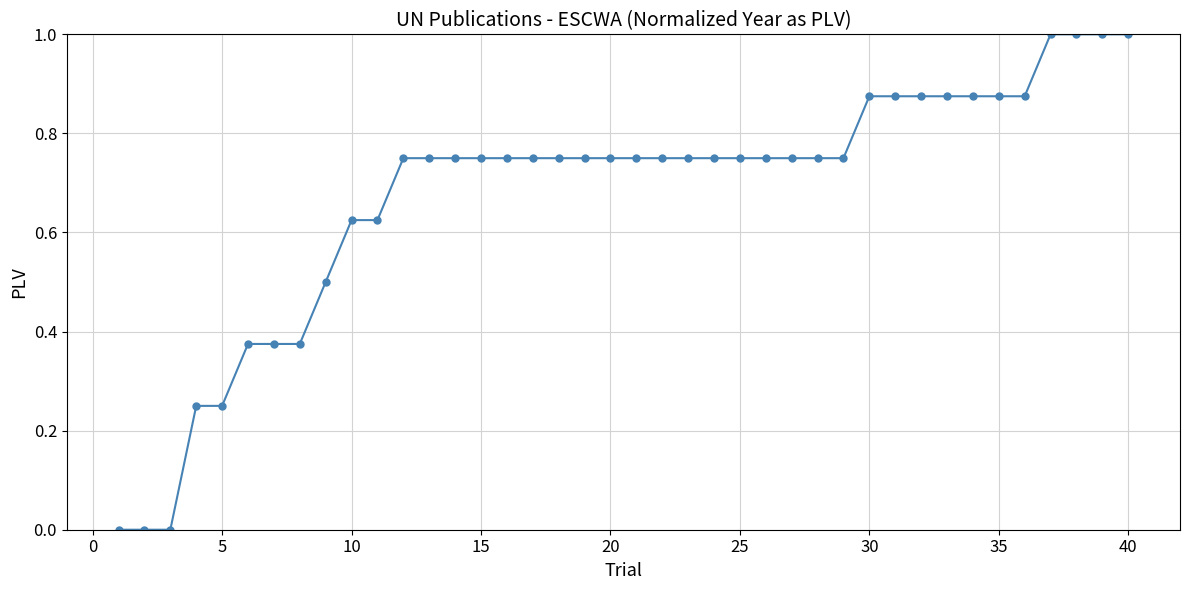

What is the sum of all values?

27.0